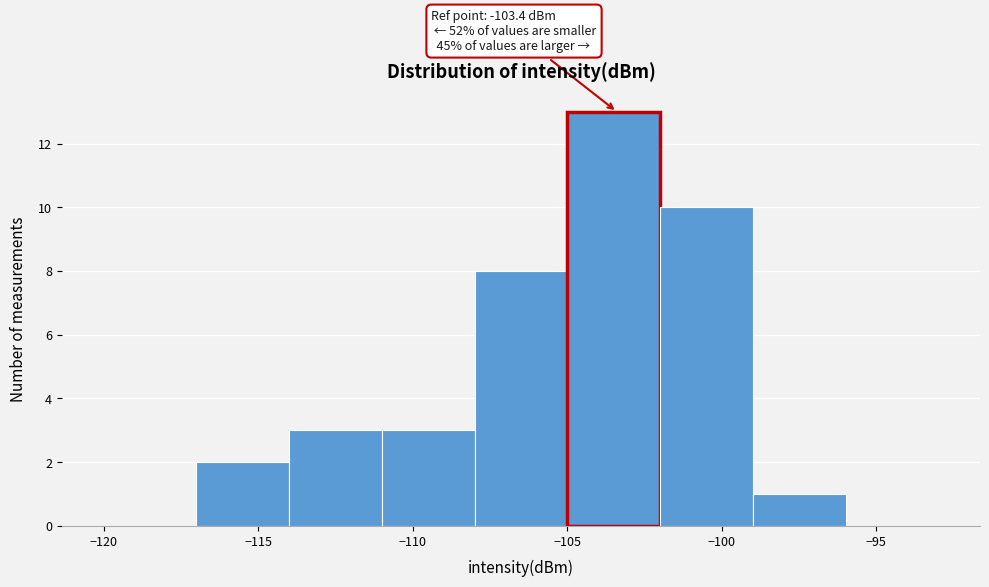

Over which range of the x-axis is the bar tallest?

-105 to -102